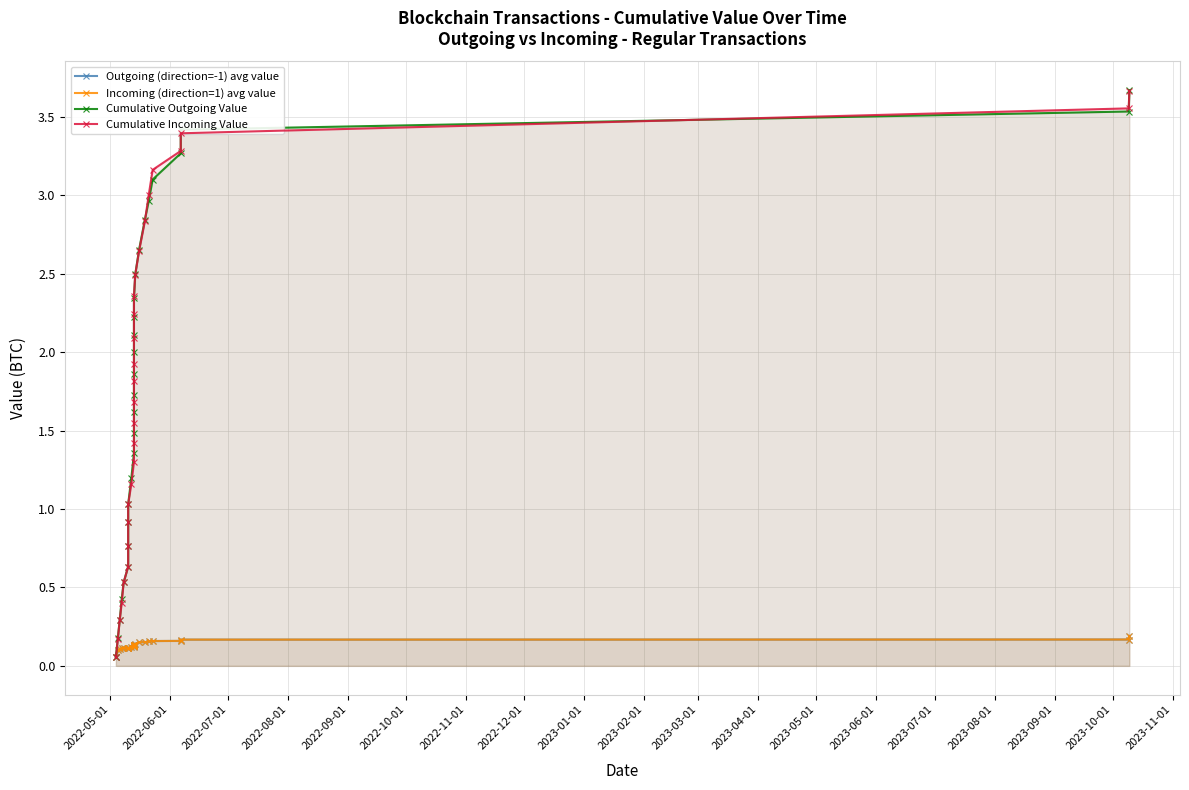

At which category does the chart reach its minimum across all series?

2022-05-01